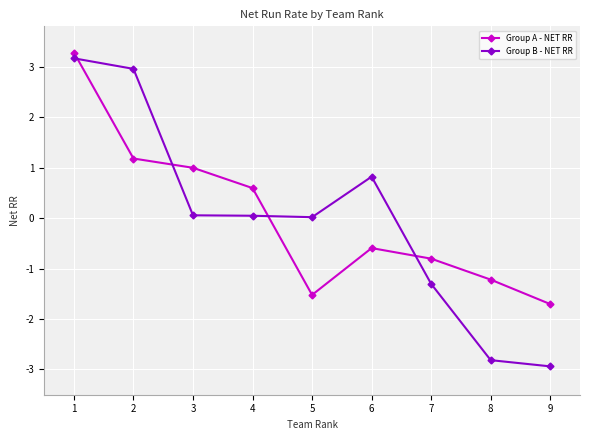

What is the value of the Group A - NET RR point at the 1st from the left?

3.3